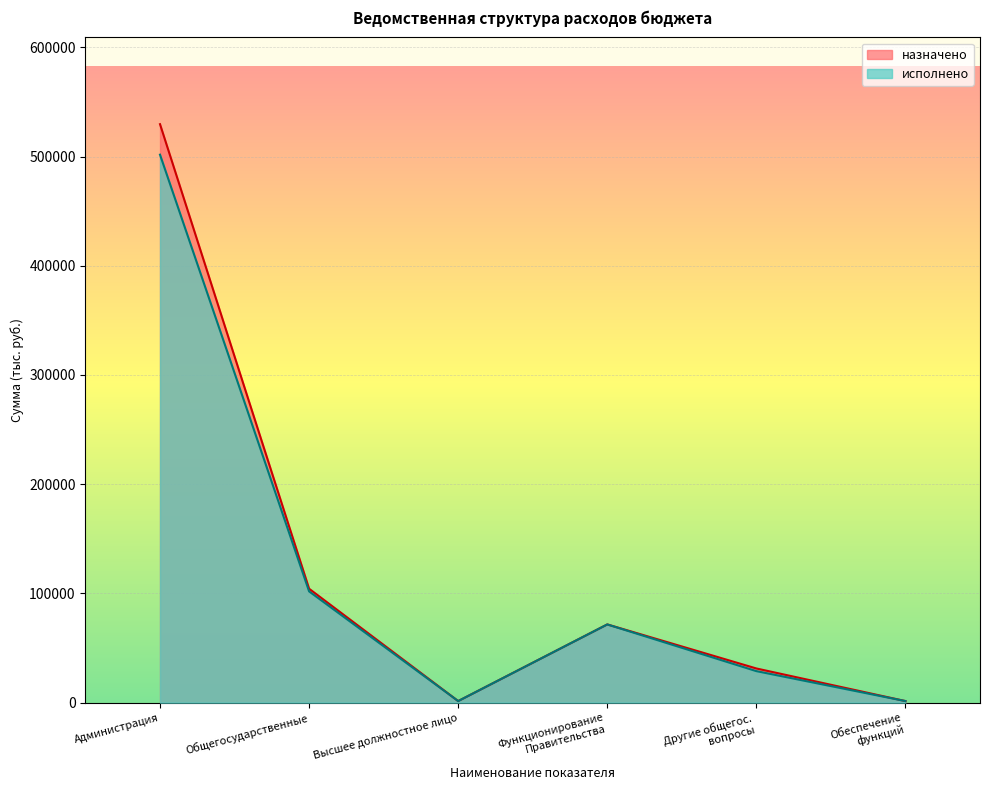

How many times do исполнено and назначено cross each other?

2